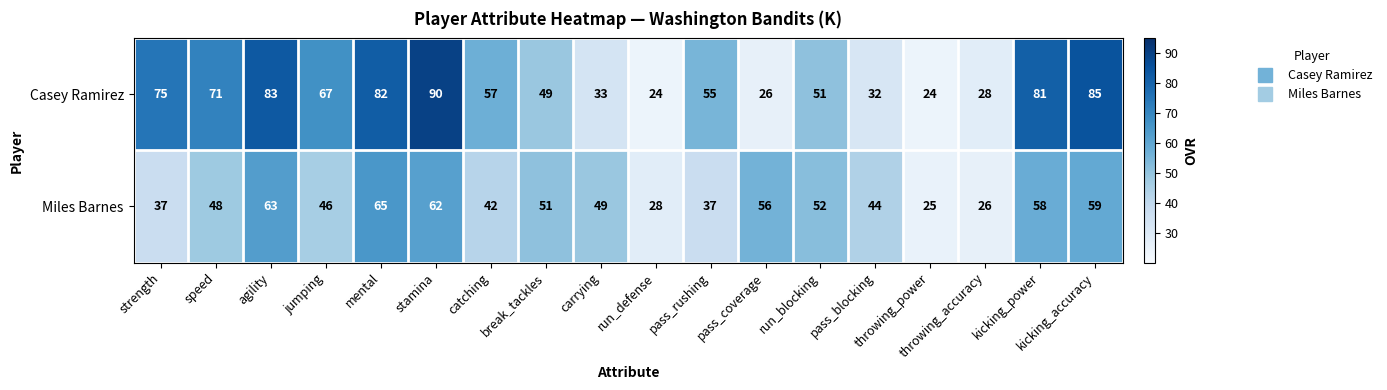

What is the total value across all series at pass_rushing?

92